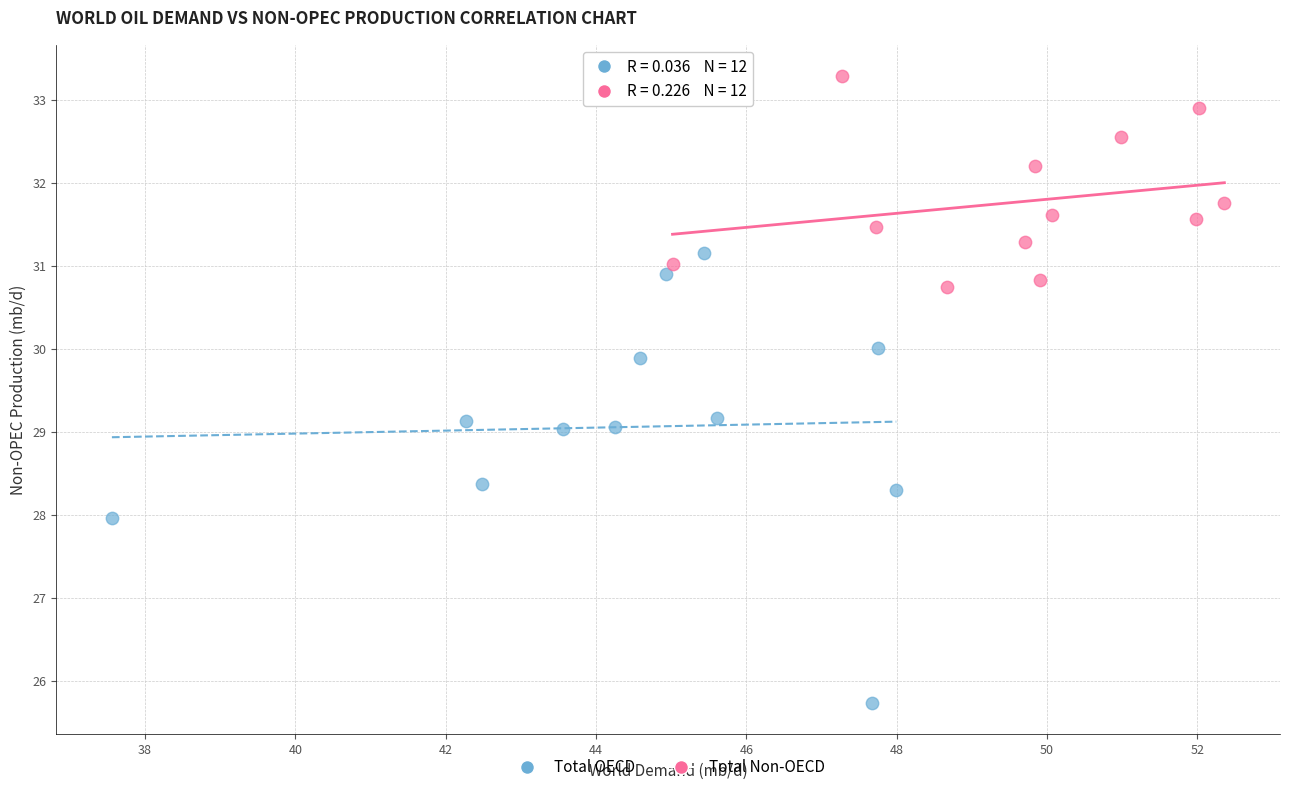

Which series has the largest Y range (max minus min)?

Total OECD